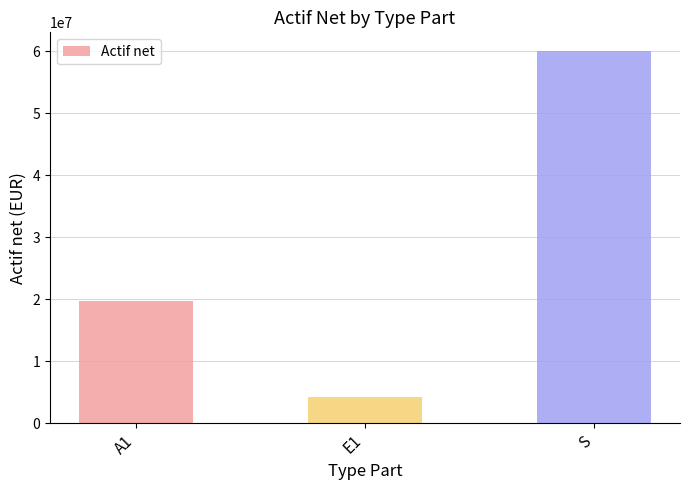

What is the difference between the maximum and minimum values?

55892314.6